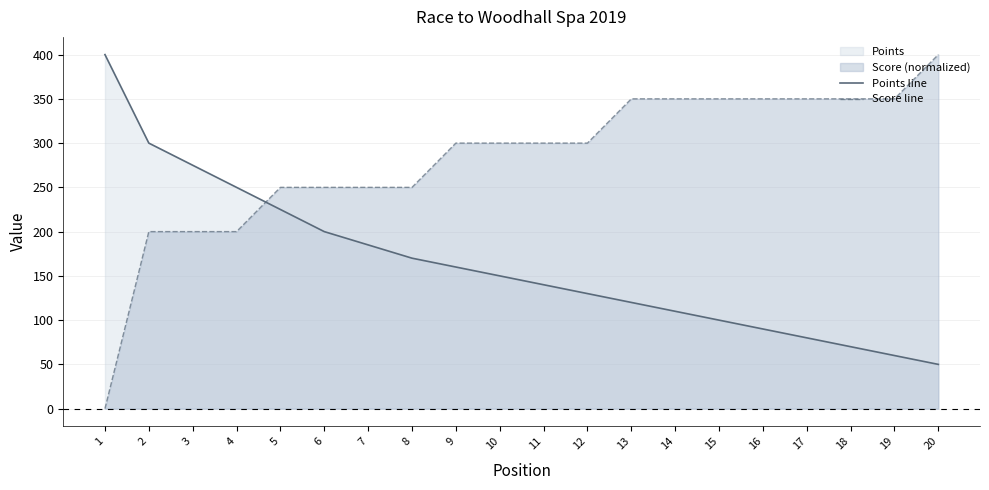

True or false: Points line has more than 2 interior local peaks.

False